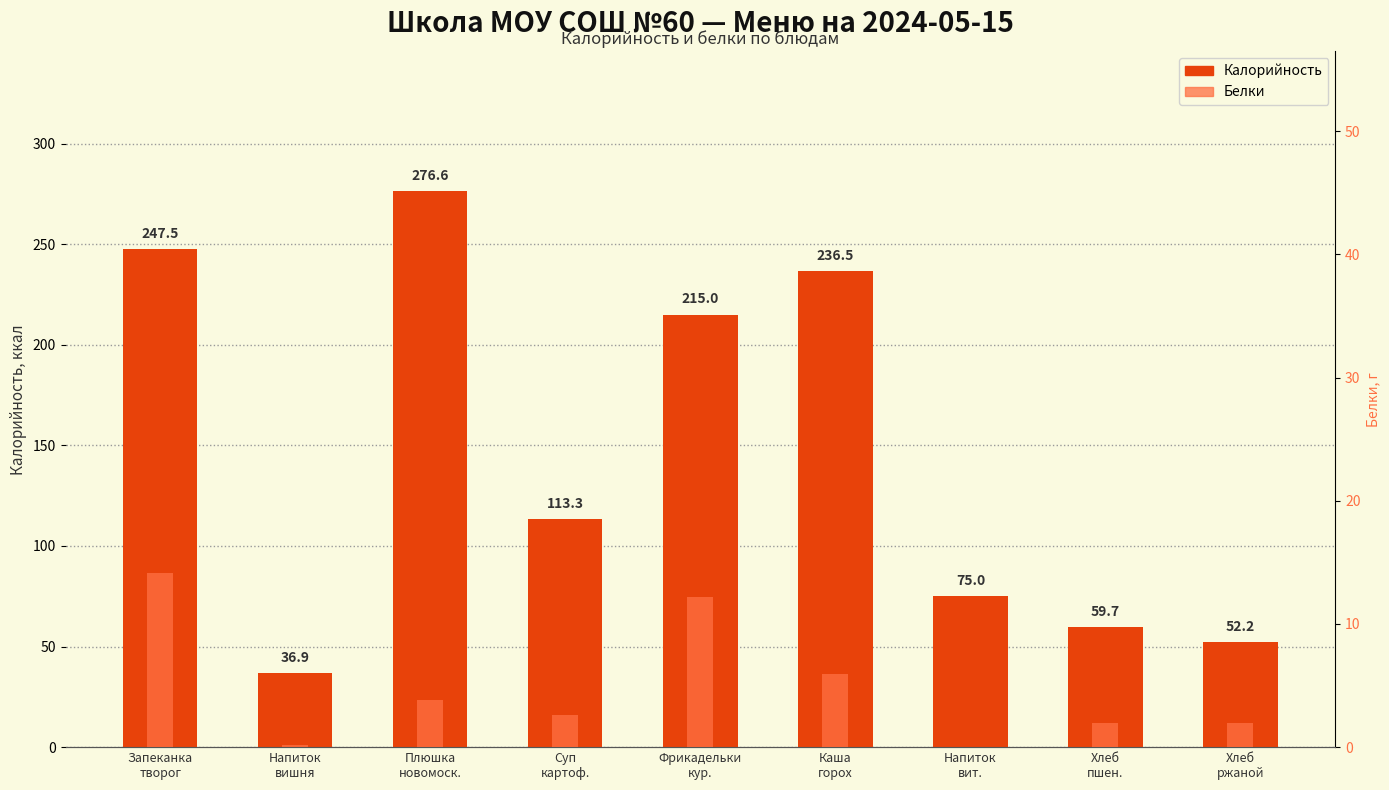

At Плюшка
новомоск., list the series in order from smallest to largest.

Белки, Калорийность